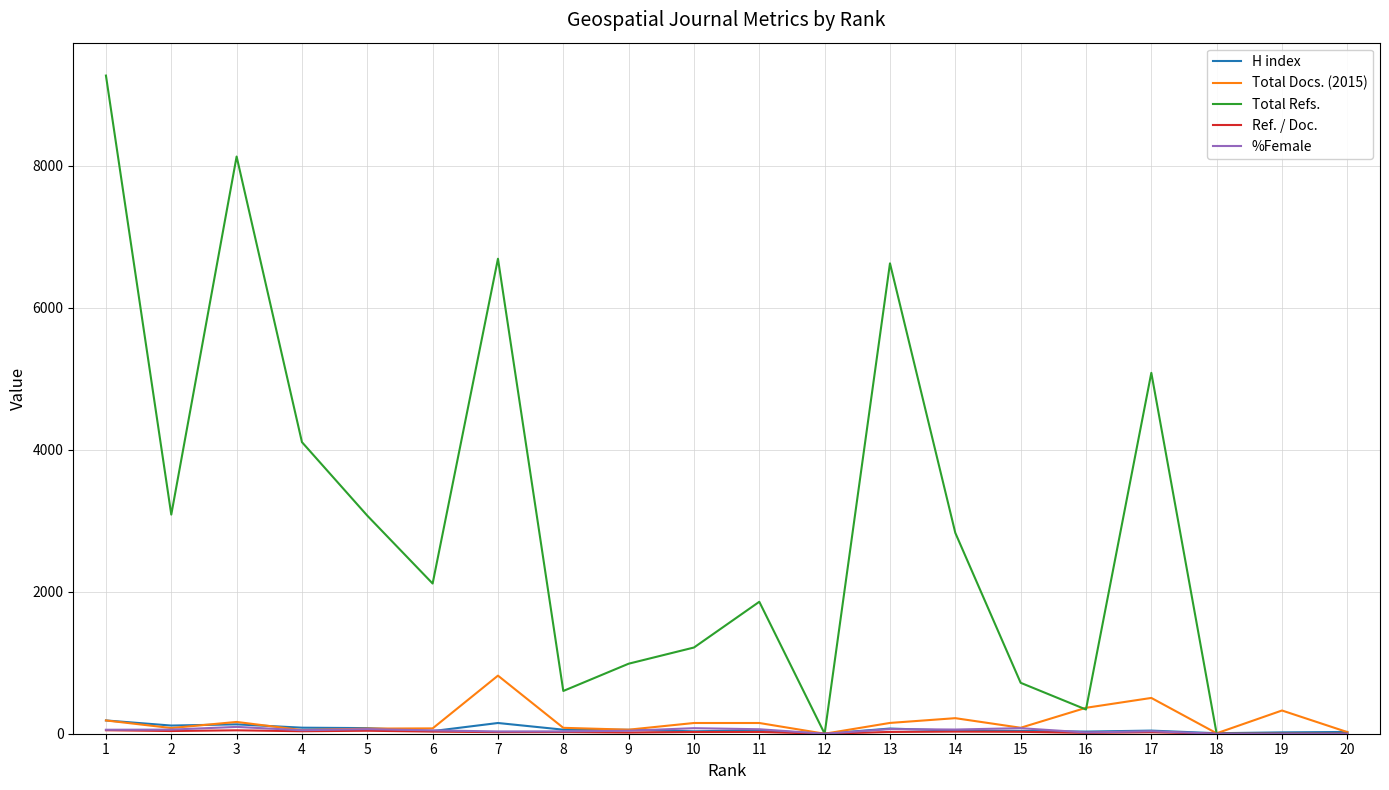

At which category does Total Refs. reach its first local peak?

3